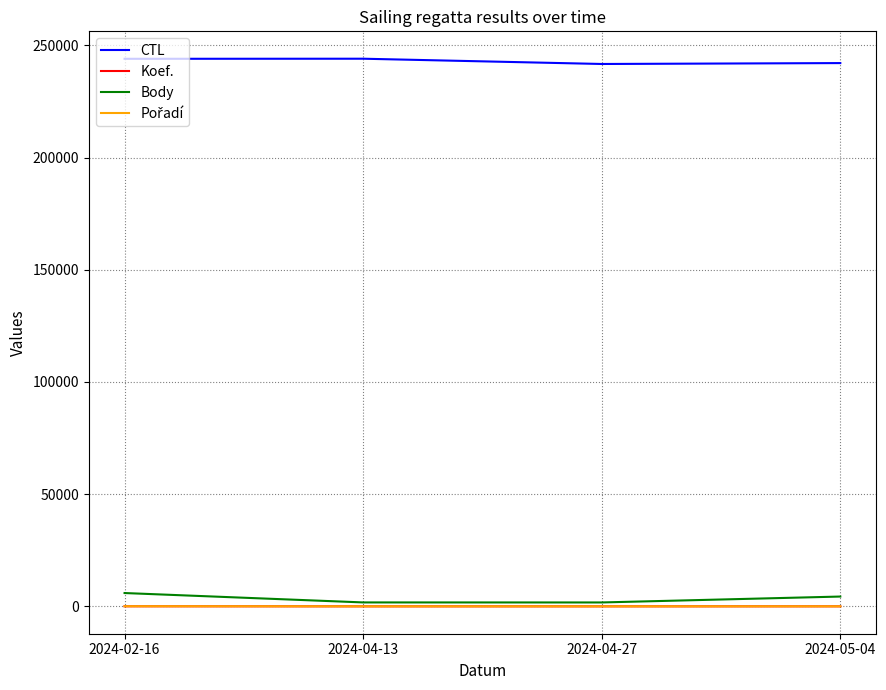

Is the value of CTL at 2024-04-27 greater than the value of Koef. at 2024-02-16?

Yes